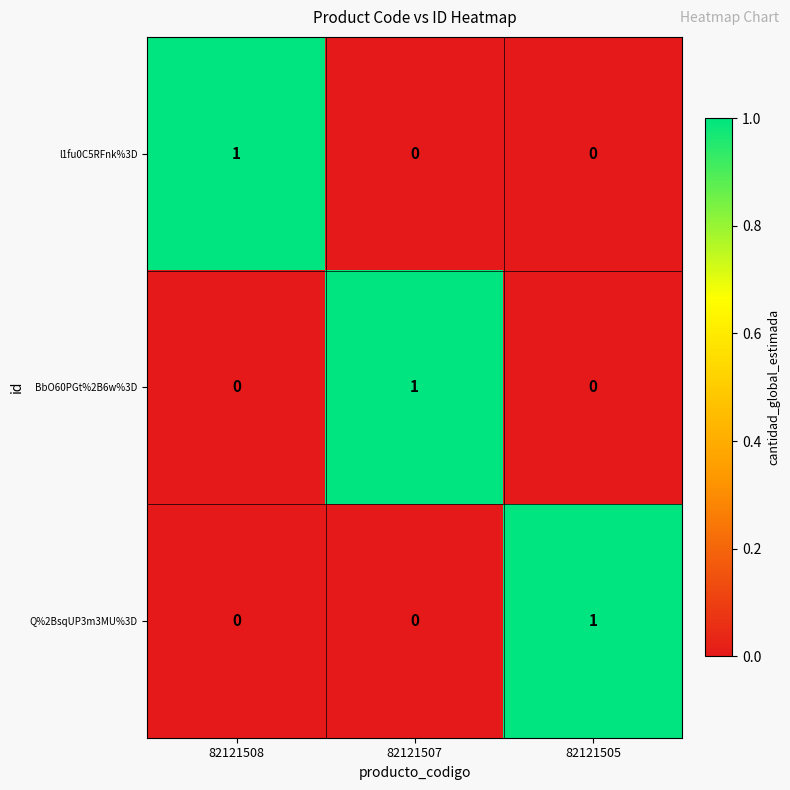

The Q%2BsqUP3m3MU%3D series shows 0 at 82121507. True or false?

True